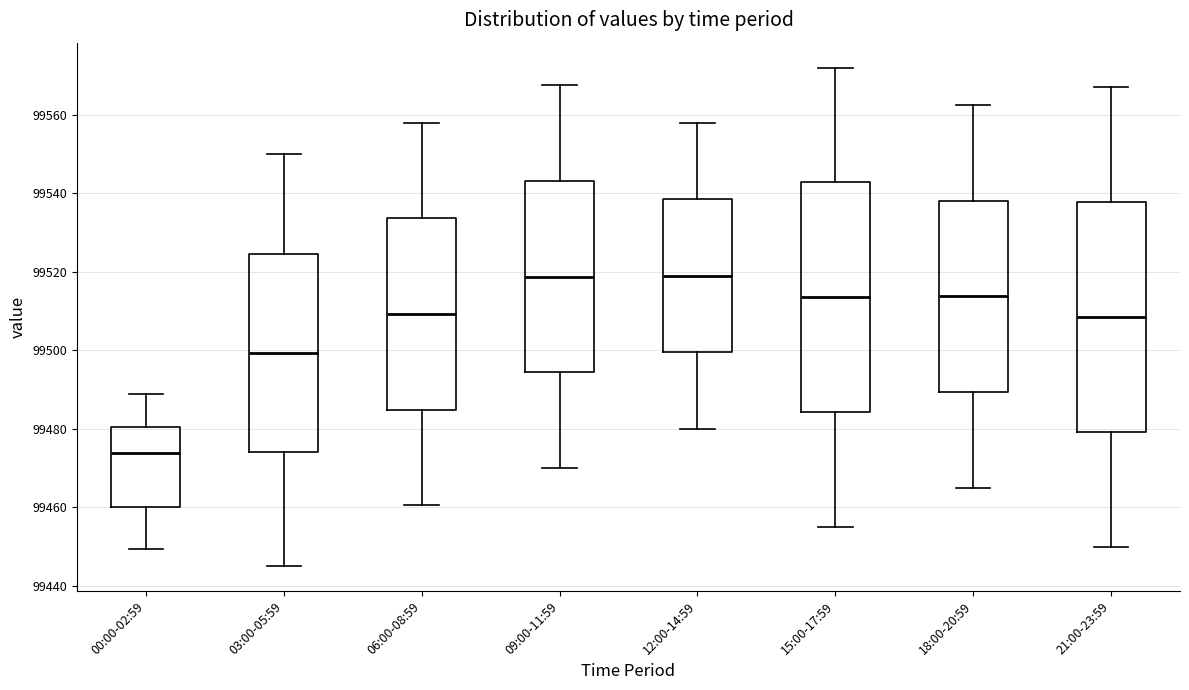

Reading left to right, read every box against the y-axis: the position of its median line, the range the box covers, and the ends of its whiskers. The values are not printed on the chart, so give them approximately, as read against the axis.

00:00-02:59: median 99474, box 99460 to 99480, whiskers 99450 to 99488
03:00-05:59: median 99500, box 99474 to 99524, whiskers 99446 to 99550
06:00-08:59: median 99510, box 99484 to 99534, whiskers 99460 to 99558
09:00-11:59: median 99518, box 99494 to 99544, whiskers 99470 to 99568
12:00-14:59: median 99520, box 99500 to 99538, whiskers 99480 to 99558
15:00-17:59: median 99514, box 99484 to 99542, whiskers 99456 to 99572
18:00-20:59: median 99514, box 99490 to 99538, whiskers 99466 to 99562
21:00-23:59: median 99508, box 99480 to 99538, whiskers 99450 to 99568